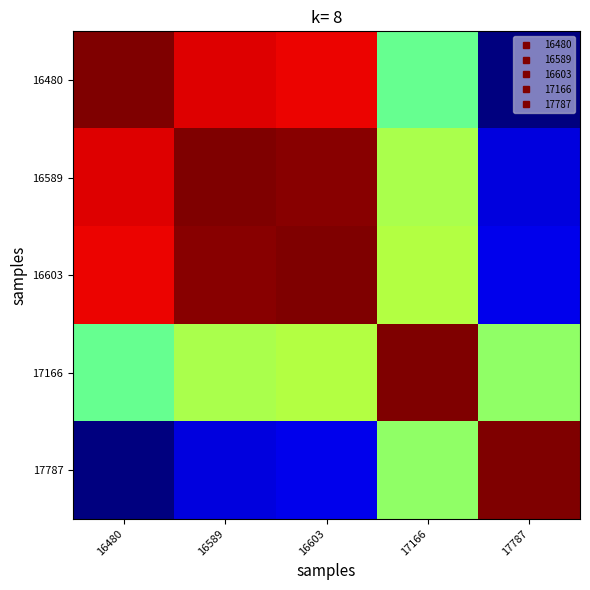

Count the number of categories in the chart.

5